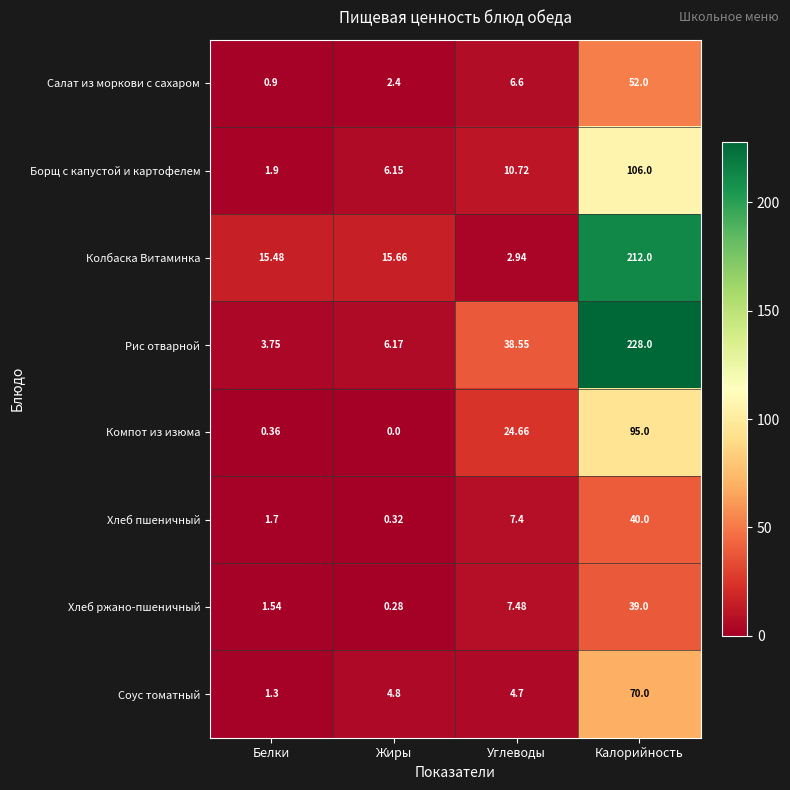

At which category does the chart reach its minimum across all series?

Жиры